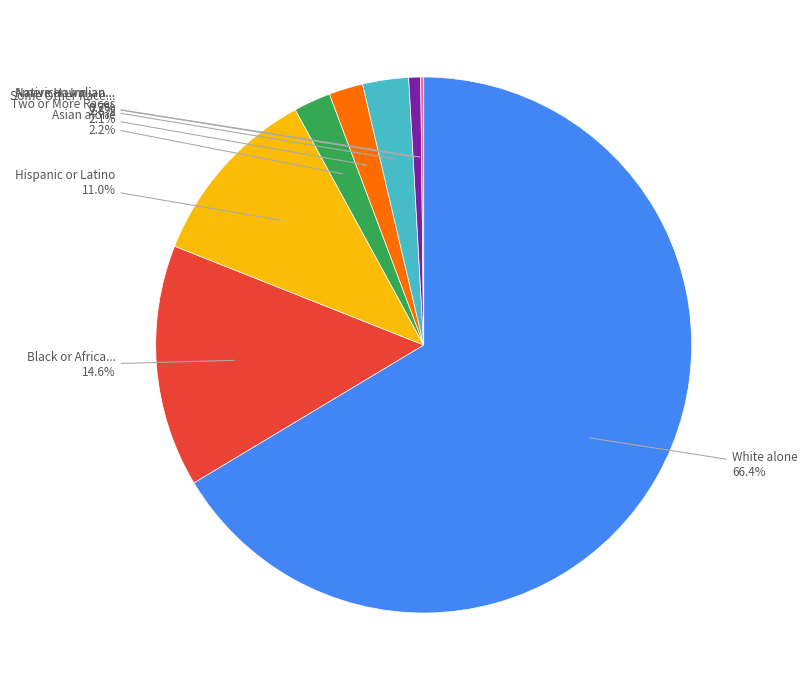

Is there any slice that represents more than half of the pie?

Yes